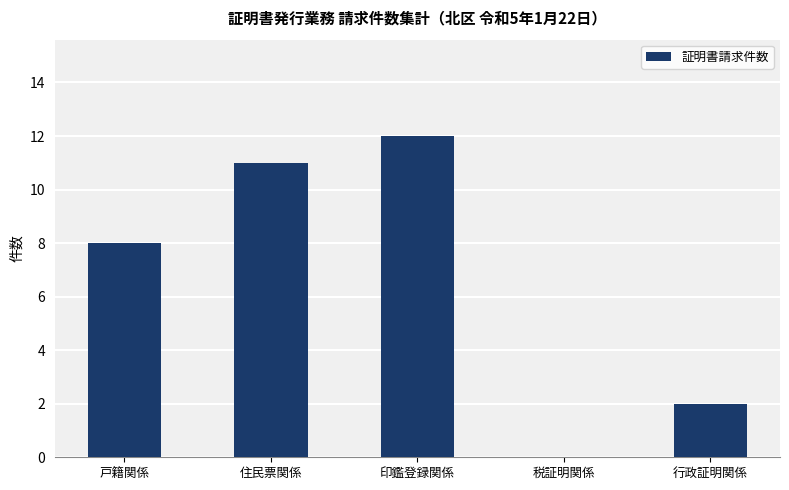

Is it true that the value at 税証明関係 is 8?

False